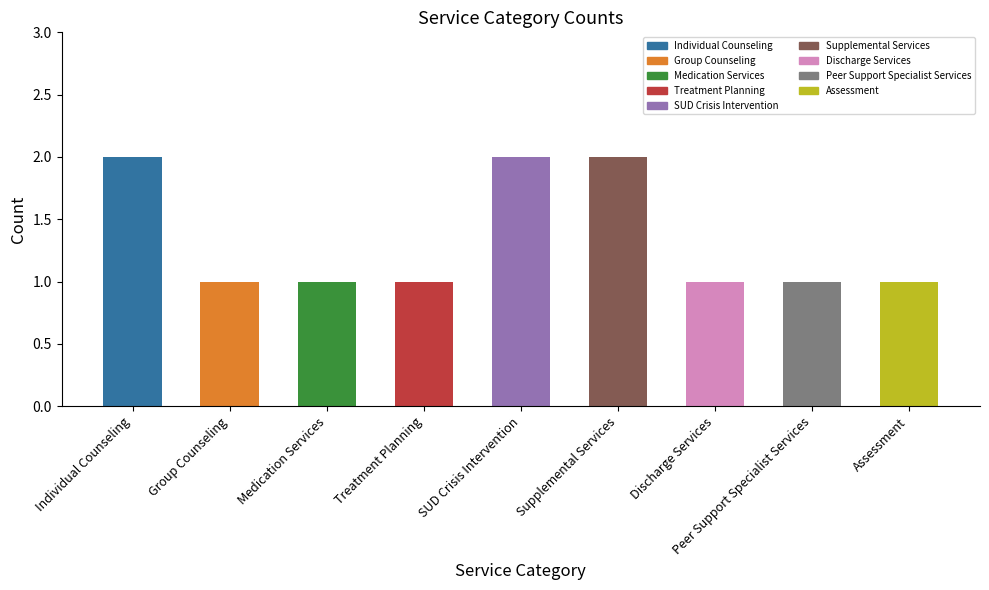

What position from the right is Treatment Planning?

6